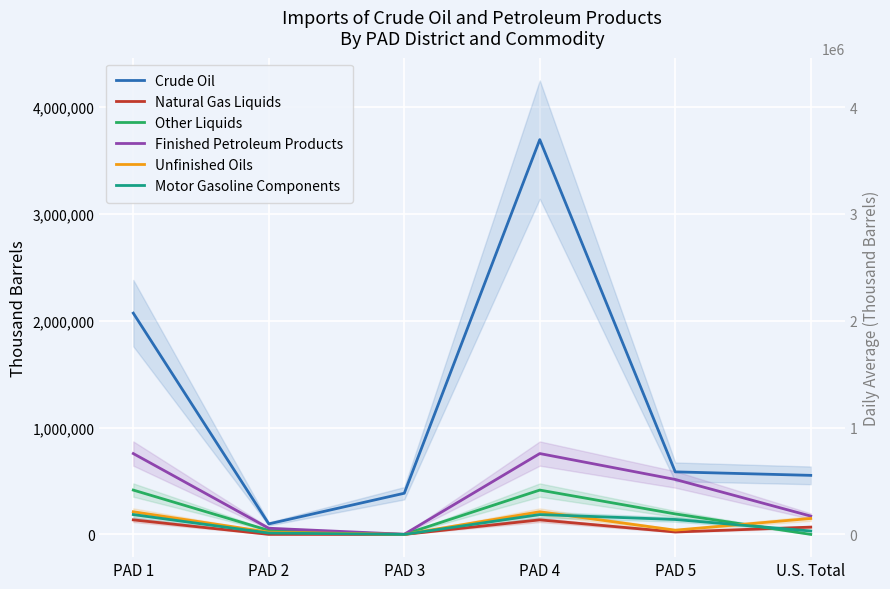

The value of Natural Gas Liquids at PAD 4 is 136673. True or false?

True